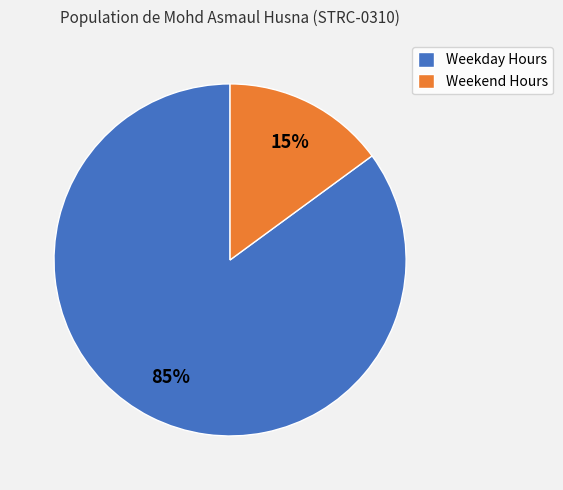

What is the ratio of the value at Weekday Hours to the value at Weekend Hours?

5.7